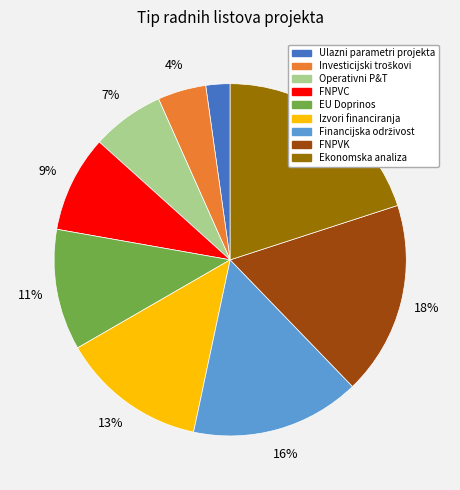

The Izvori financiranja slice represents 13% of the pie. True or false?

True